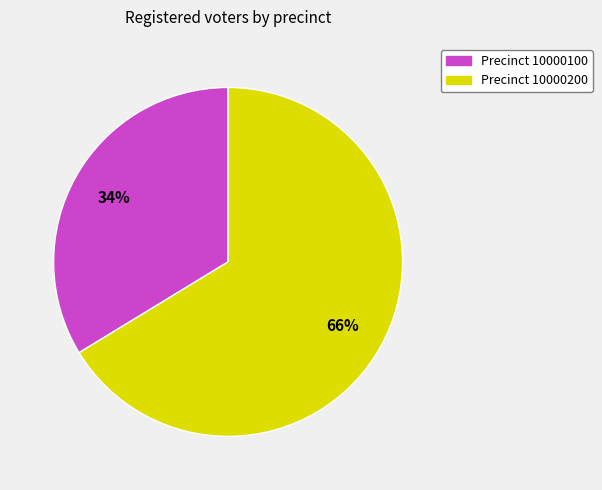

To the nearest percent, what portion does Precinct 10000100 represent?

34%